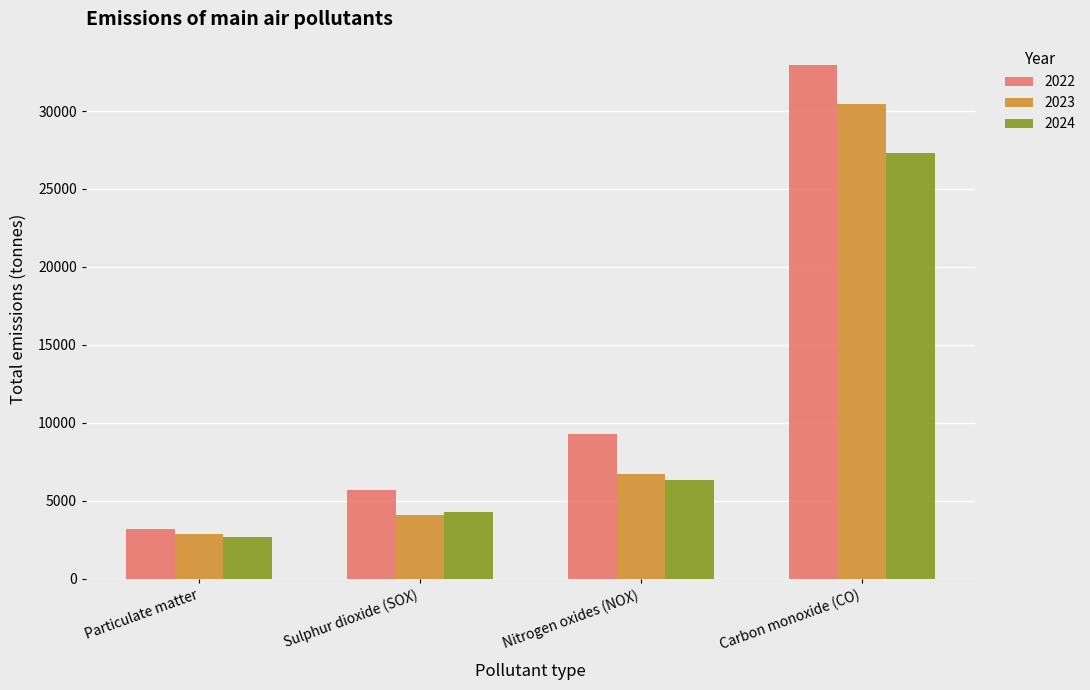

What position from the left is Nitrogen oxides (NOX)?

3